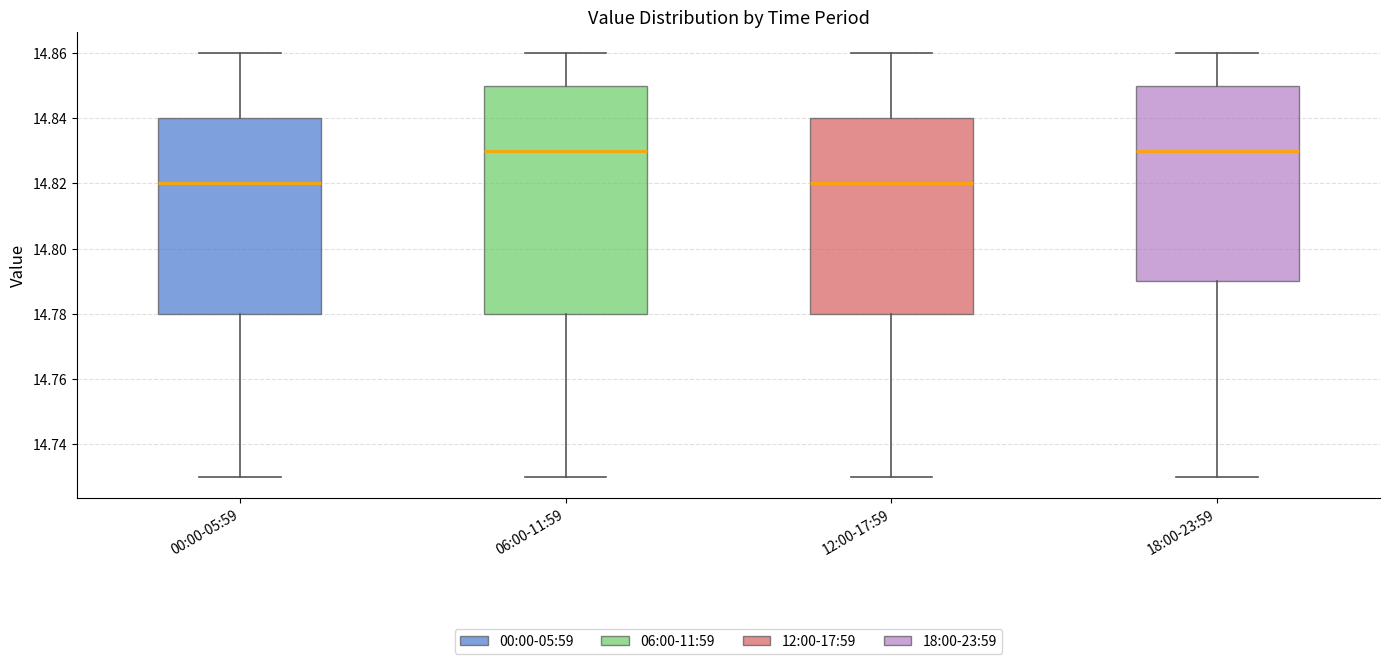

Where does the median line of the box for 06:00-11:59 sit on the y-axis? The values are not printed on the chart, so give them approximately, as read against the axis.

14.83